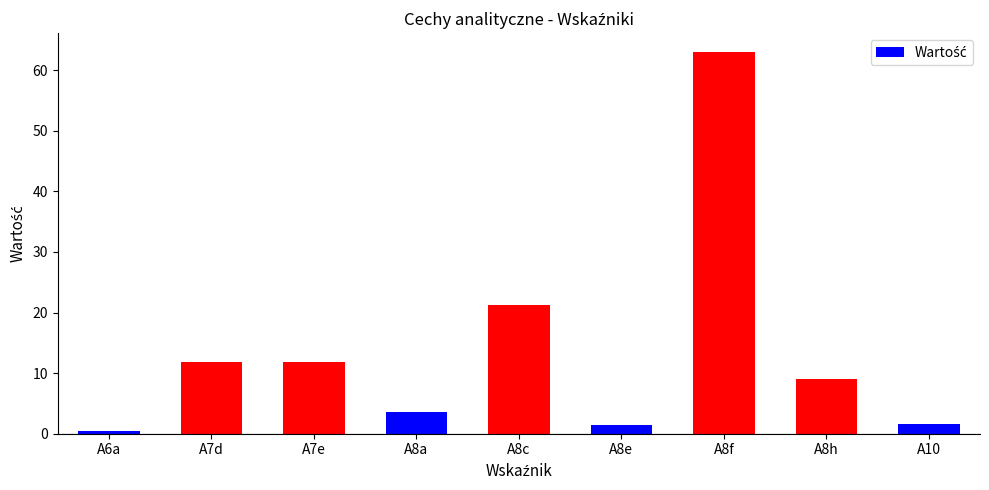

What is the greatest value displayed?

63.0